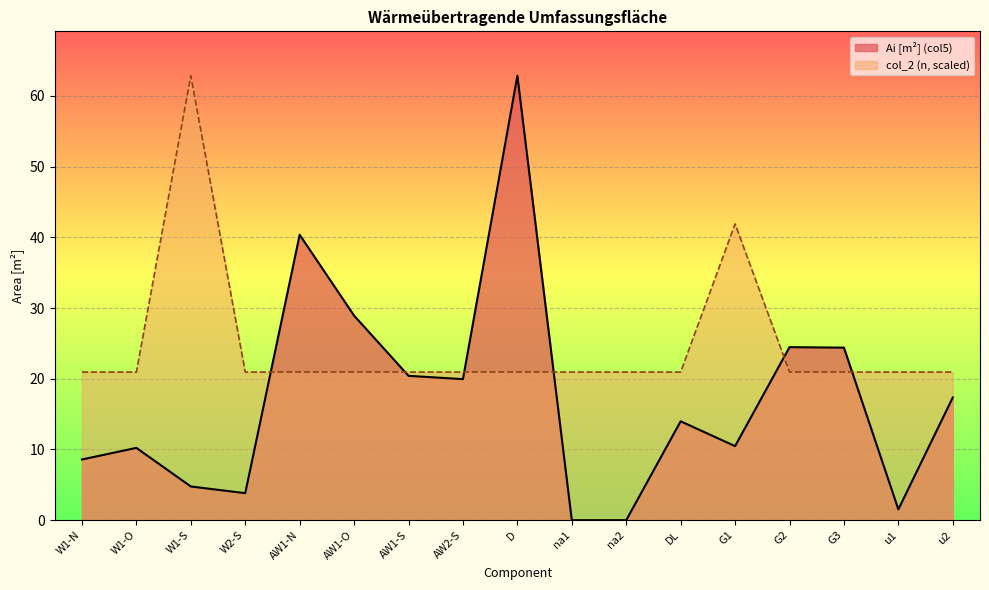

Rank the series by their average value, from highest to lowest.

col_2 (n, scaled), Ai [m²] (col5)